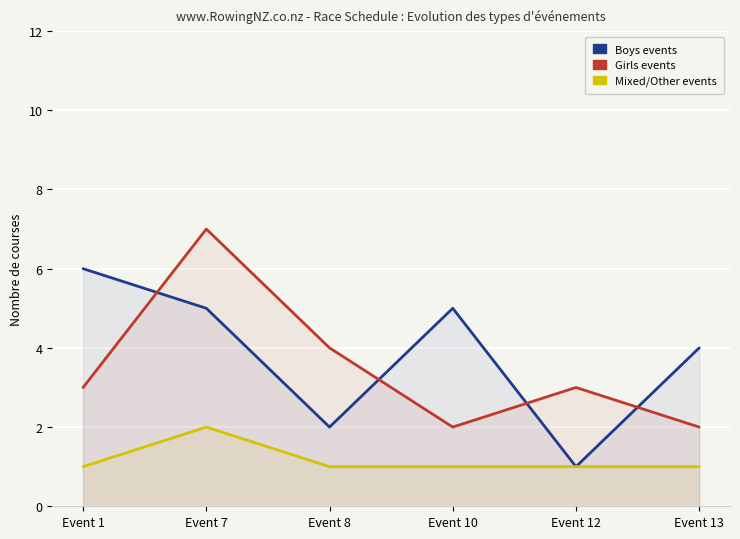

Read the Mixed/Other events value at Event 1.

1